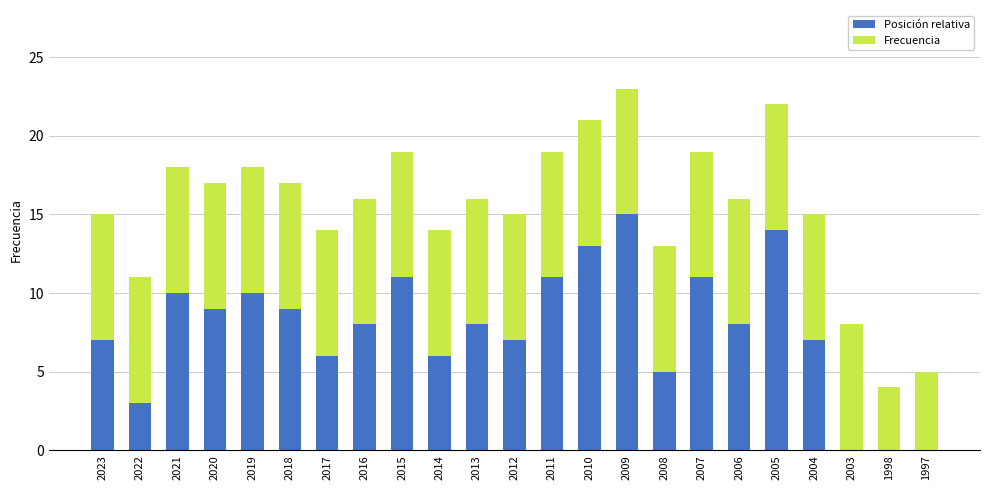

Are the bars horizontal?

No